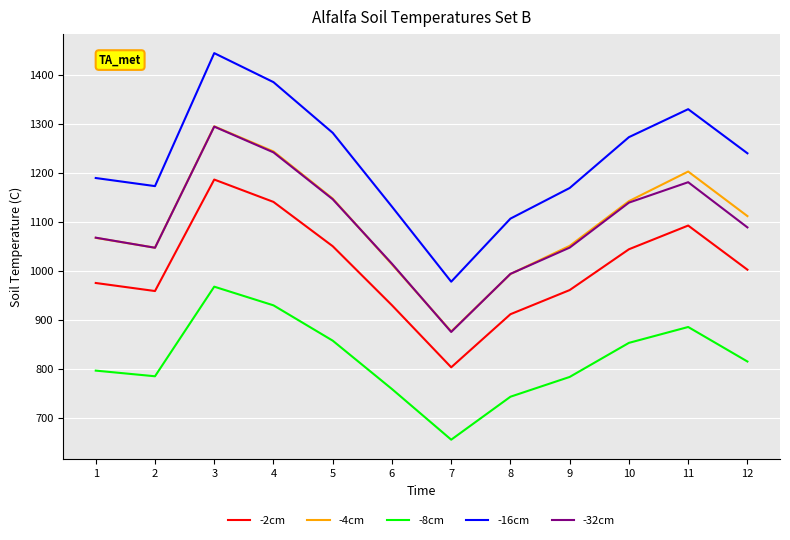

What is the highest value of the -4cm series?

1294.9